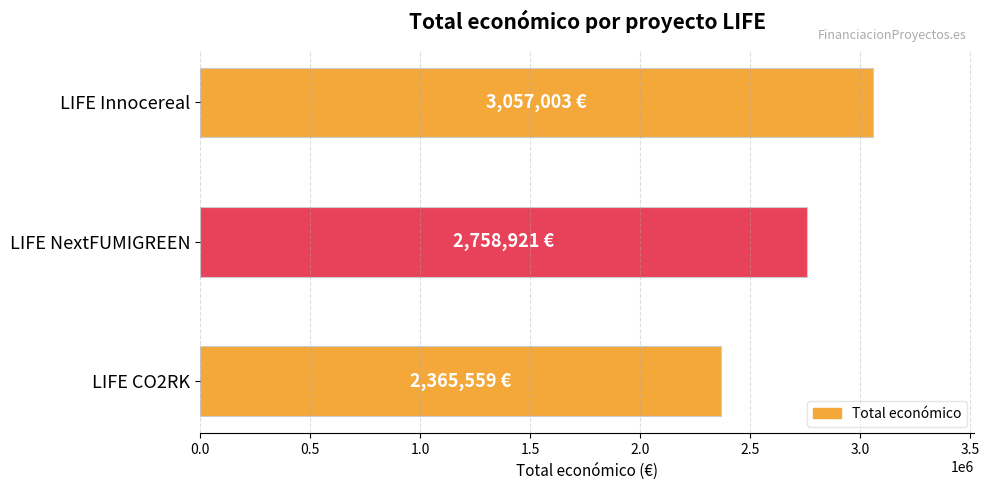

Count the number of categories in the chart.

3